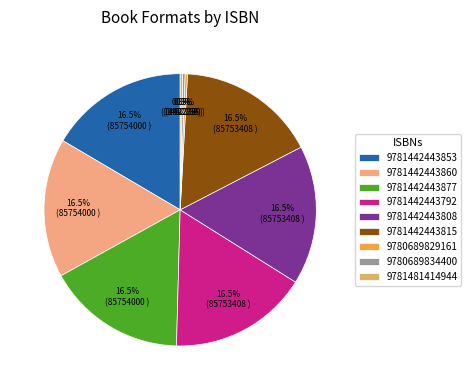

What percentage is NOT represented by 9780689829161?

99.7%